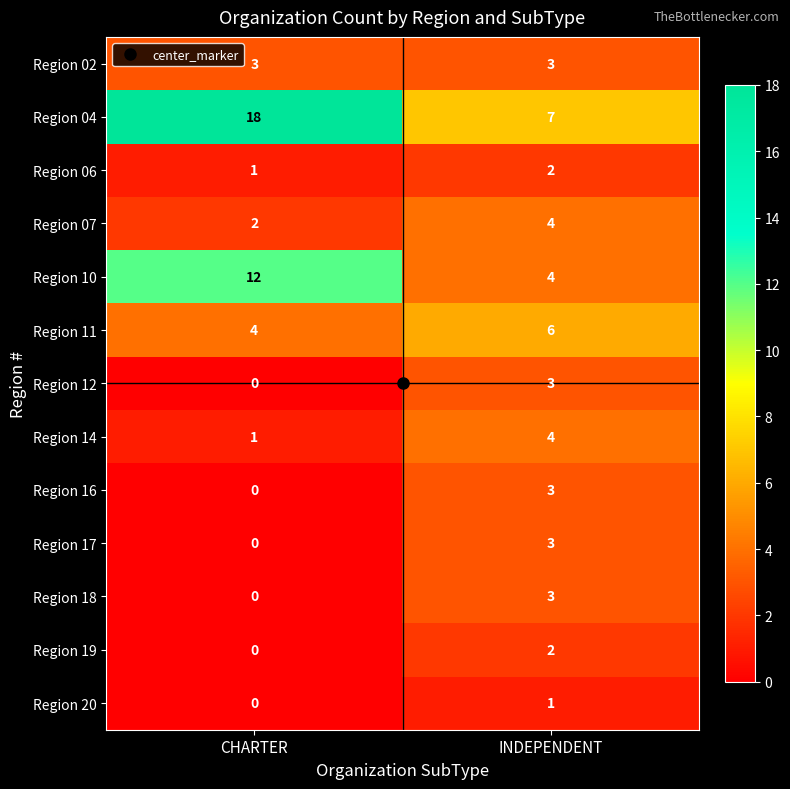

The value of Region 16 at CHARTER is 0. True or false?

True